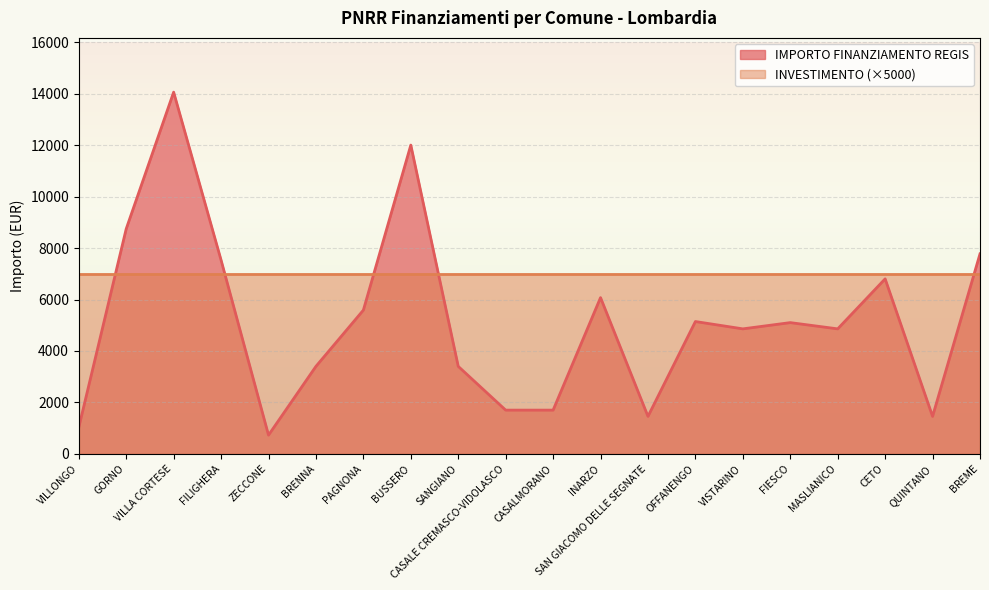

What is the sum of the values at BUSSERO and INARZO?

18080